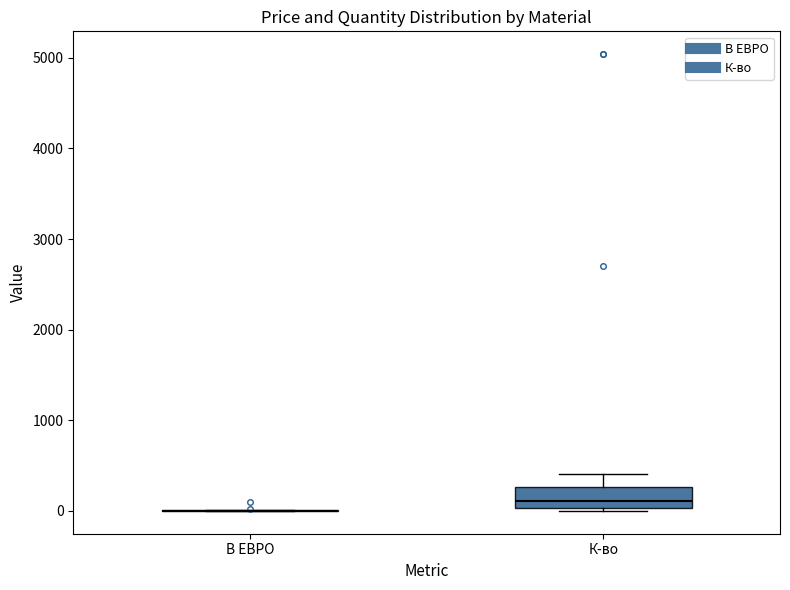

Reading left to right, transcribe this box plot: for each box, give where its median line is, the range the box spans, and where its two whiskers end, as read against the y-axis. The values are not printed on the chart, so give them approximately, as read against the axis.

В ЕВРО: box collapsed to a line at 0, whiskers 0 to 0
К-во: median 100, box 0 to 300, whiskers 0 to 400